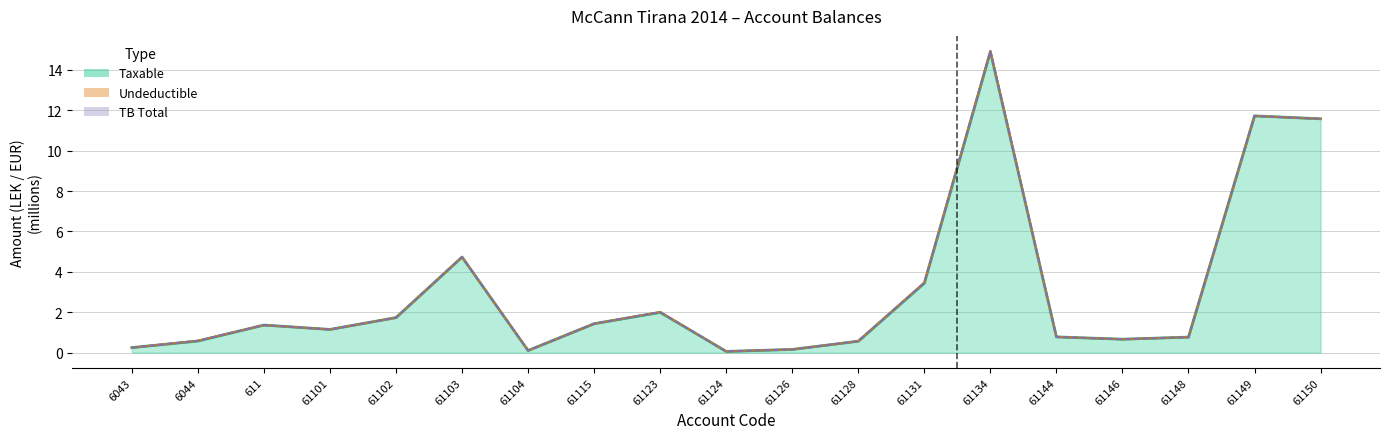

True or false: TB and Taxable cross at least once.

False